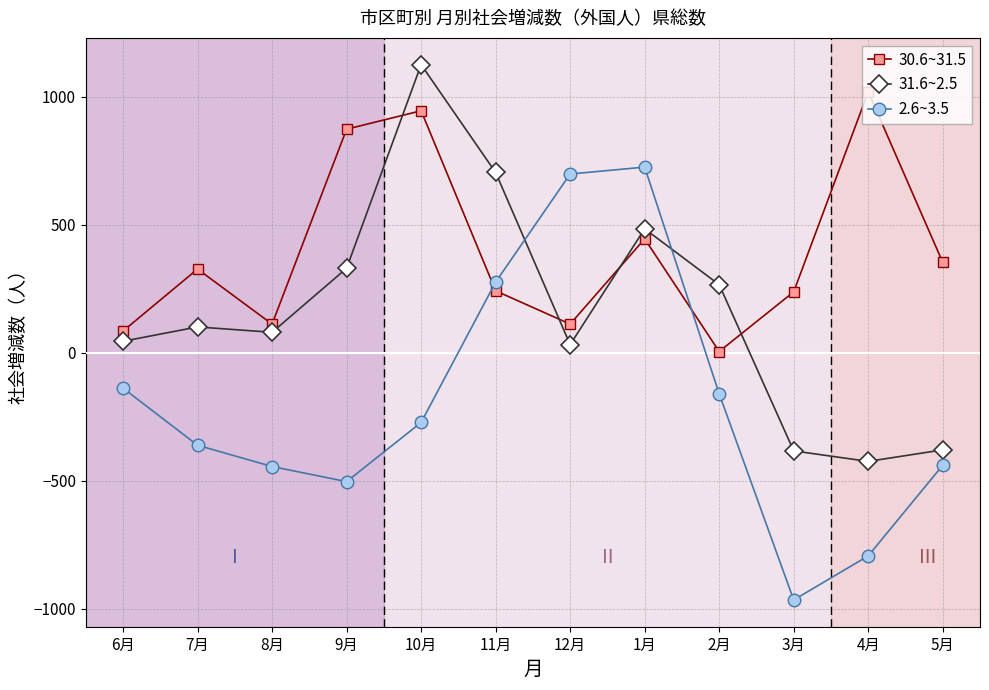

Which series has the widest spread of values?

2.6~3.5